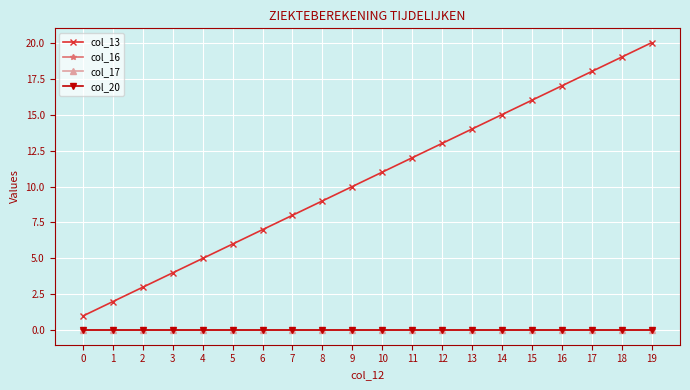

Does the chart have visible grid lines?

Yes